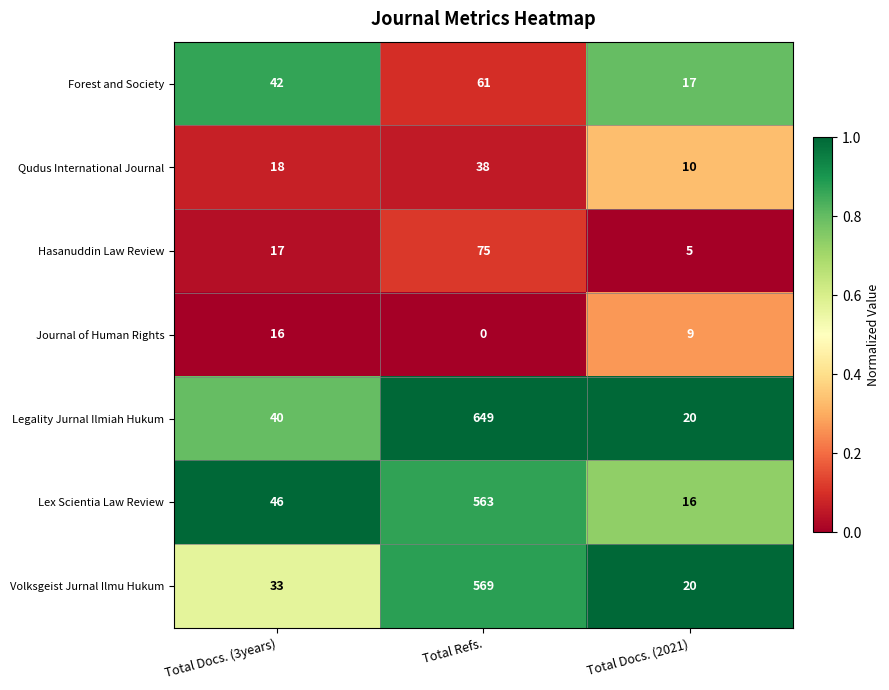

What is the sum of the Lex Scientia Law Review values at Total Docs. (3years) and Total Docs. (2021)?

62